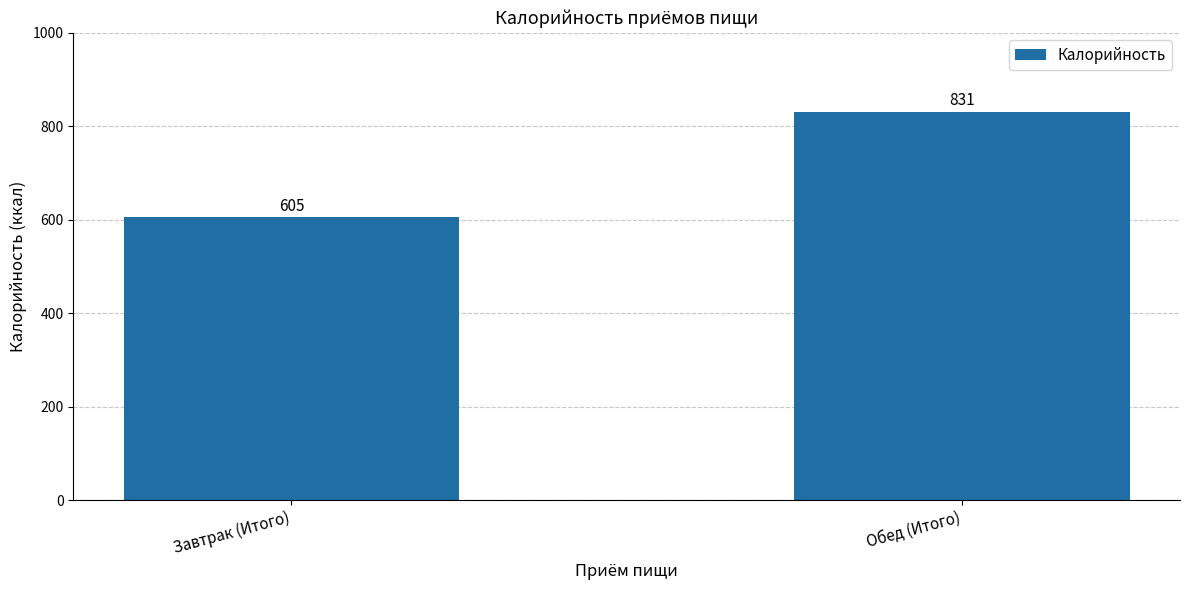

What is the label of the 2nd bar from the left?

Обед (Итого)